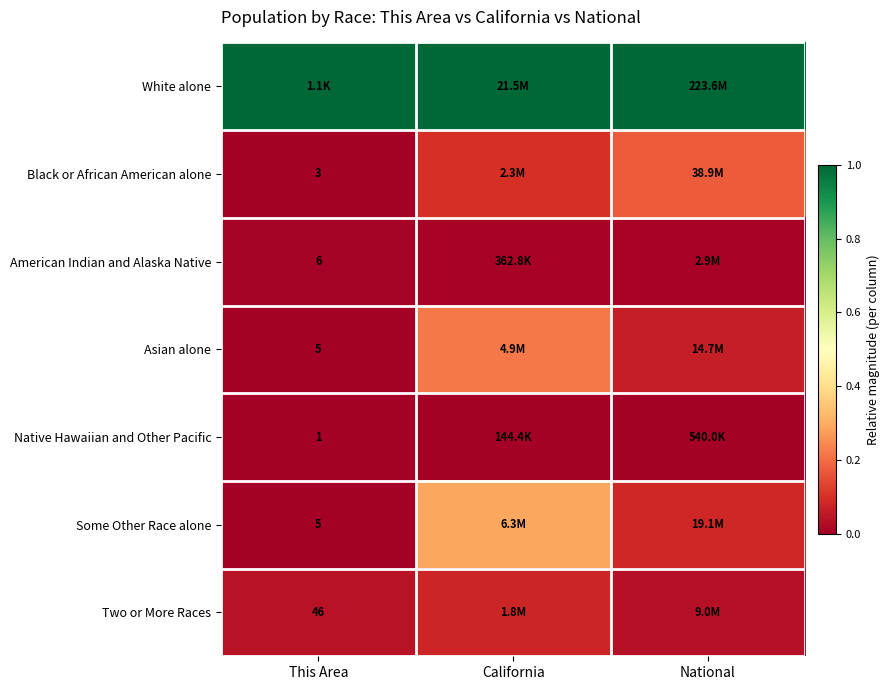

Count the number of categories in the chart.

3